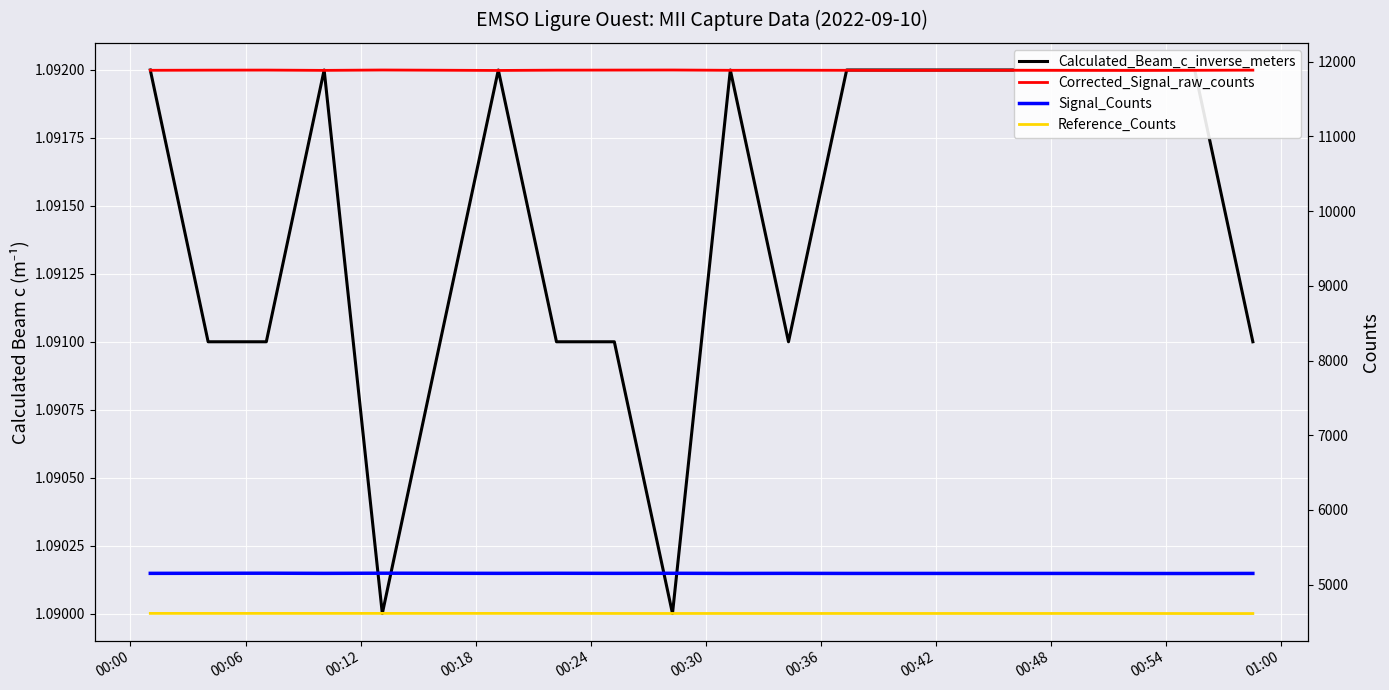

True or false: Calculated_Beam_c_inverse_meters has more than 0 points higher than both neighbors.

True